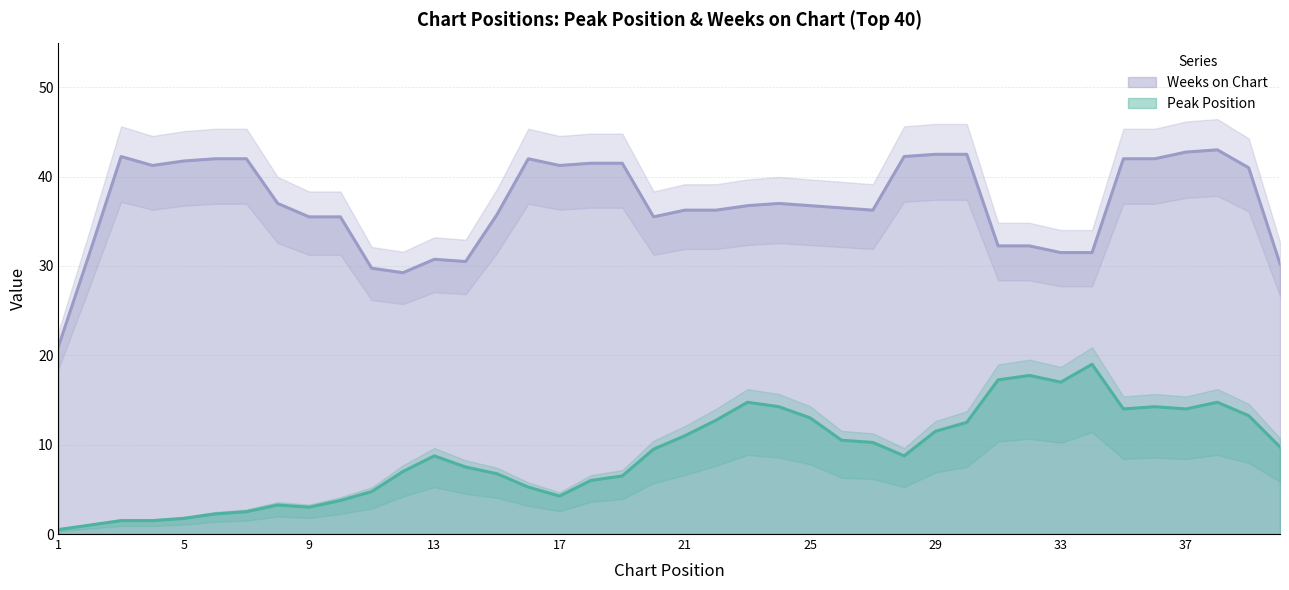

True or false: Peak Position and Weeks on Chart intersect in this chart.

False